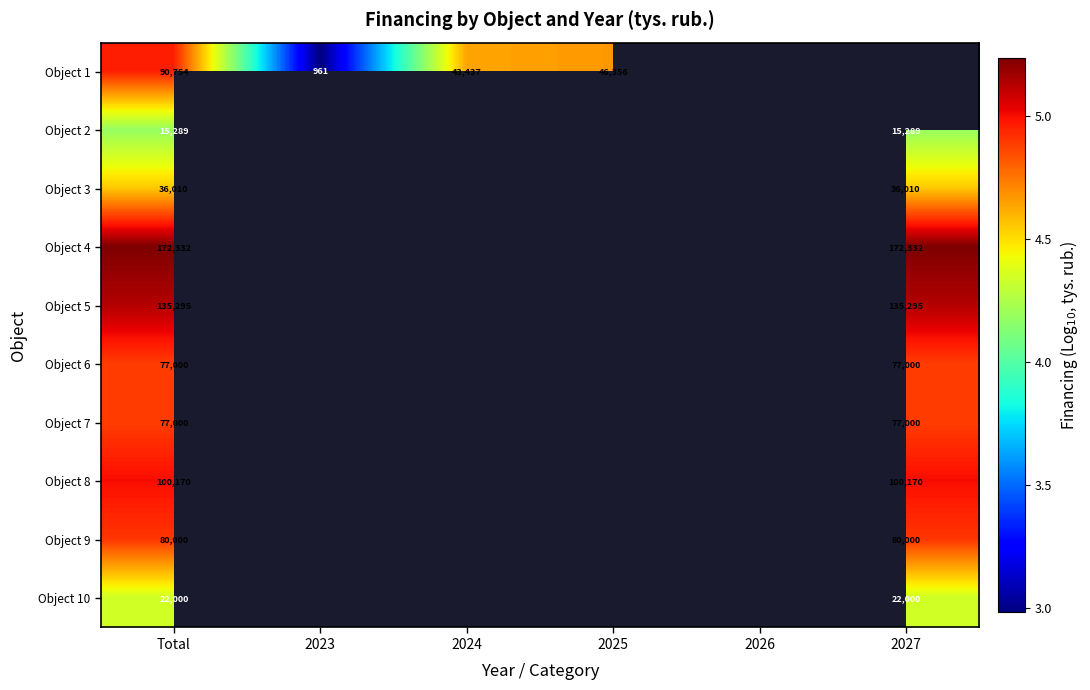

At 2027, list the series in order from largest to smallest.

Object 1, Object 4, Object 5, Object 8, Object 9, Object 6, Object 7, Object 3, Object 10, Object 2